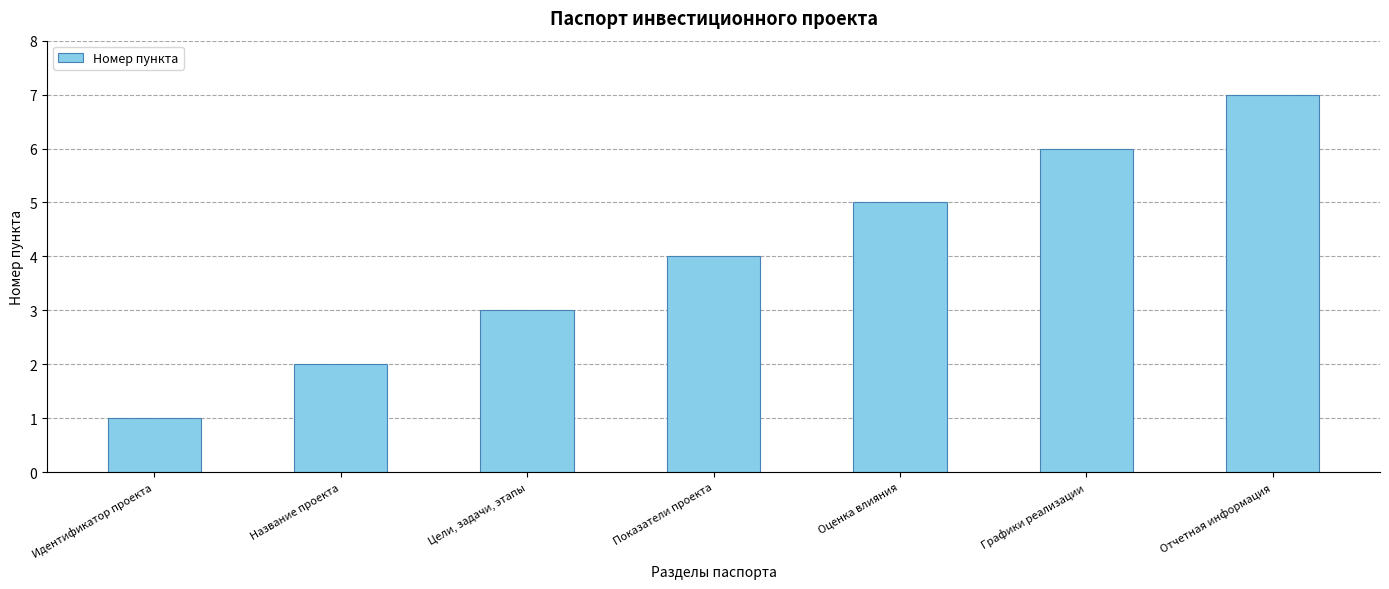

Rank the categories by value from highest to lowest.

Отчетная информация, Графики реализации, Оценка влияния, Показатели проекта, Цели, задачи, этапы, Название проекта, Идентификатор проекта